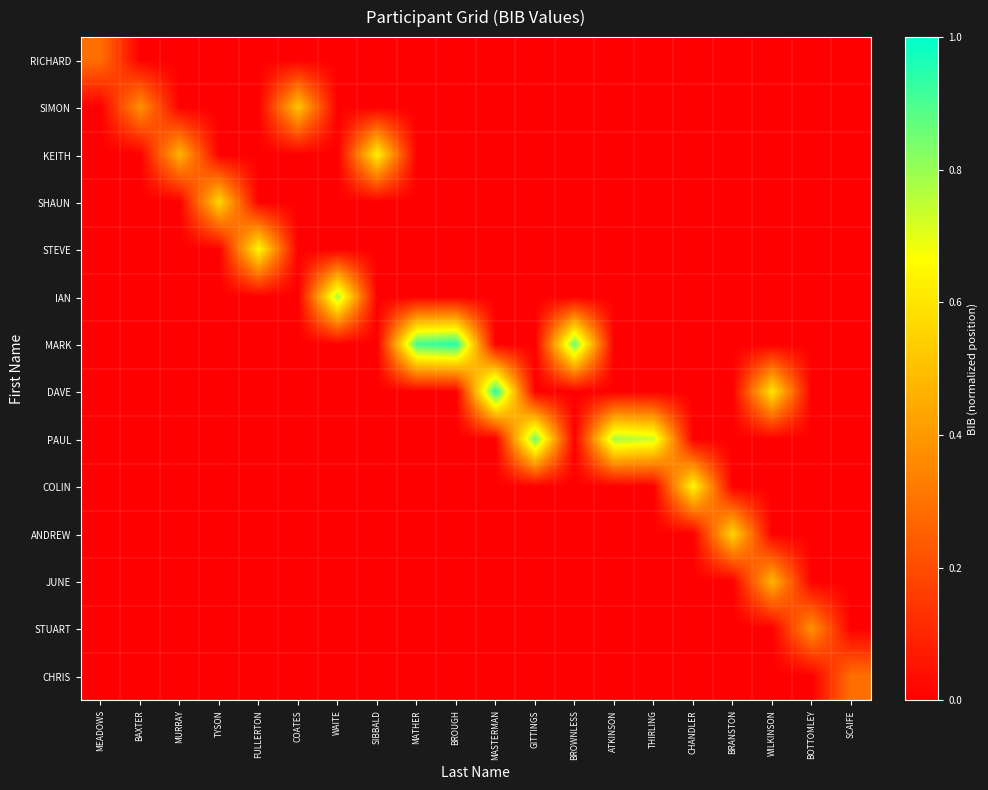

Reading left to right, transcribe all the data shown in this chart.

RICHARD: MEADOWS=0.3	BAXTER=0.0	MURRAY=0.0	TYSON=0.0	FULLERTON=0.0	COATES=0.0	WAITE=0.0	SIBBALD=0.0	MATHER=0.0	BROUGH=0.0	MASTERMAN=0.0	GITTINGS=0.0	BROWNLESS=0.0	ATKINSON=0.0	THIRLING=0.0	CHANDLER=0.0	BRANSTON=0.0	WILKINSON=0.0	BOTTOMLEY=0.0	SCAIFE=0.0
SIMON: MEADOWS=0.0	BAXTER=0.4	MURRAY=0.0	TYSON=0.0	FULLERTON=0.0	COATES=0.5	WAITE=0.0	SIBBALD=0.0	MATHER=0.0	BROUGH=0.0	MASTERMAN=0.0	GITTINGS=0.0	BROWNLESS=0.0	ATKINSON=0.0	THIRLING=0.0	CHANDLER=0.0	BRANSTON=0.0	WILKINSON=0.0	BOTTOMLEY=0.0	SCAIFE=0.0
KEITH: MEADOWS=0.0	BAXTER=0.0	MURRAY=0.5	TYSON=0.0	FULLERTON=0.0	COATES=0.0	WAITE=0.0	SIBBALD=0.6	MATHER=0.0	BROUGH=0.0	MASTERMAN=0.0	GITTINGS=0.0	BROWNLESS=0.0	ATKINSON=0.0	THIRLING=0.0	CHANDLER=0.0	BRANSTON=0.0	WILKINSON=0.0	BOTTOMLEY=0.0	SCAIFE=0.0
SHAUN: MEADOWS=0.0	BAXTER=0.0	MURRAY=0.0	TYSON=0.6	FULLERTON=0.0	COATES=0.0	WAITE=0.0	SIBBALD=0.0	MATHER=0.0	BROUGH=0.0	MASTERMAN=0.0	GITTINGS=0.0	BROWNLESS=0.0	ATKINSON=0.0	THIRLING=0.0	CHANDLER=0.0	BRANSTON=0.0	WILKINSON=0.0	BOTTOMLEY=0.0	SCAIFE=0.0
STEVE: MEADOWS=0.0	BAXTER=0.0	MURRAY=0.0	TYSON=0.0	FULLERTON=0.7	COATES=0.0	WAITE=0.0	SIBBALD=0.0	MATHER=0.0	BROUGH=0.0	MASTERMAN=0.0	GITTINGS=0.0	BROWNLESS=0.0	ATKINSON=0.0	THIRLING=0.0	CHANDLER=0.0	BRANSTON=0.0	WILKINSON=0.0	BOTTOMLEY=0.0	SCAIFE=0.0
IAN: MEADOWS=0.0	BAXTER=0.0	MURRAY=0.0	TYSON=0.0	FULLERTON=0.0	COATES=0.0	WAITE=0.8	SIBBALD=0.0	MATHER=0.0	BROUGH=0.0	MASTERMAN=0.0	GITTINGS=0.0	BROWNLESS=0.0	ATKINSON=0.0	THIRLING=0.0	CHANDLER=0.0	BRANSTON=0.0	WILKINSON=0.0	BOTTOMLEY=0.0	SCAIFE=0.0
MARK: MEADOWS=0.0	BAXTER=0.0	MURRAY=0.0	TYSON=0.0	FULLERTON=0.0	COATES=0.0	WAITE=0.0	SIBBALD=0.0	MATHER=0.9	BROUGH=1.0	MASTERMAN=0.0	GITTINGS=0.0	BROWNLESS=0.9	ATKINSON=0.0	THIRLING=0.0	CHANDLER=0.0	BRANSTON=0.0	WILKINSON=0.0	BOTTOMLEY=0.0	SCAIFE=0.0
DAVE: MEADOWS=0.0	BAXTER=0.0	MURRAY=0.0	TYSON=0.0	FULLERTON=0.0	COATES=0.0	WAITE=0.0	SIBBALD=0.0	MATHER=0.0	BROUGH=0.0	MASTERMAN=1.0	GITTINGS=0.0	BROWNLESS=0.0	ATKINSON=0.0	THIRLING=0.0	CHANDLER=0.0	BRANSTON=0.0	WILKINSON=0.6	BOTTOMLEY=0.0	SCAIFE=0.0
PAUL: MEADOWS=0.0	BAXTER=0.0	MURRAY=0.0	TYSON=0.0	FULLERTON=0.0	COATES=0.0	WAITE=0.0	SIBBALD=0.0	MATHER=0.0	BROUGH=0.0	MASTERMAN=0.0	GITTINGS=0.9	BROWNLESS=0.0	ATKINSON=0.8	THIRLING=0.7	CHANDLER=0.0	BRANSTON=0.0	WILKINSON=0.0	BOTTOMLEY=0.0	SCAIFE=0.0
COLIN: MEADOWS=0.0	BAXTER=0.0	MURRAY=0.0	TYSON=0.0	FULLERTON=0.0	COATES=0.0	WAITE=0.0	SIBBALD=0.0	MATHER=0.0	BROUGH=0.0	MASTERMAN=0.0	GITTINGS=0.0	BROWNLESS=0.0	ATKINSON=0.0	THIRLING=0.0	CHANDLER=0.7	BRANSTON=0.0	WILKINSON=0.0	BOTTOMLEY=0.0	SCAIFE=0.0
ANDREW: MEADOWS=0.0	BAXTER=0.0	MURRAY=0.0	TYSON=0.0	FULLERTON=0.0	COATES=0.0	WAITE=0.0	SIBBALD=0.0	MATHER=0.0	BROUGH=0.0	MASTERMAN=0.0	GITTINGS=0.0	BROWNLESS=0.0	ATKINSON=0.0	THIRLING=0.0	CHANDLER=0.0	BRANSTON=0.6	WILKINSON=0.0	BOTTOMLEY=0.0	SCAIFE=0.0
JUNE: MEADOWS=0.0	BAXTER=0.0	MURRAY=0.0	TYSON=0.0	FULLERTON=0.0	COATES=0.0	WAITE=0.0	SIBBALD=0.0	MATHER=0.0	BROUGH=0.0	MASTERMAN=0.0	GITTINGS=0.0	BROWNLESS=0.0	ATKINSON=0.0	THIRLING=0.0	CHANDLER=0.0	BRANSTON=0.0	WILKINSON=0.5	BOTTOMLEY=0.0	SCAIFE=0.0
STUART: MEADOWS=0.0	BAXTER=0.0	MURRAY=0.0	TYSON=0.0	FULLERTON=0.0	COATES=0.0	WAITE=0.0	SIBBALD=0.0	MATHER=0.0	BROUGH=0.0	MASTERMAN=0.0	GITTINGS=0.0	BROWNLESS=0.0	ATKINSON=0.0	THIRLING=0.0	CHANDLER=0.0	BRANSTON=0.0	WILKINSON=0.0	BOTTOMLEY=0.4	SCAIFE=0.0
CHRIS: MEADOWS=0.0	BAXTER=0.0	MURRAY=0.0	TYSON=0.0	FULLERTON=0.0	COATES=0.0	WAITE=0.0	SIBBALD=0.0	MATHER=0.0	BROUGH=0.0	MASTERMAN=0.0	GITTINGS=0.0	BROWNLESS=0.0	ATKINSON=0.0	THIRLING=0.0	CHANDLER=0.0	BRANSTON=0.0	WILKINSON=0.0	BOTTOMLEY=0.0	SCAIFE=0.3